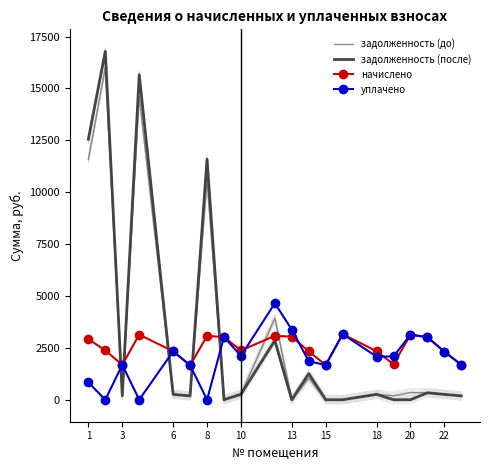

True or false: уплачено and задолженность (до) intersect in this chart.

True